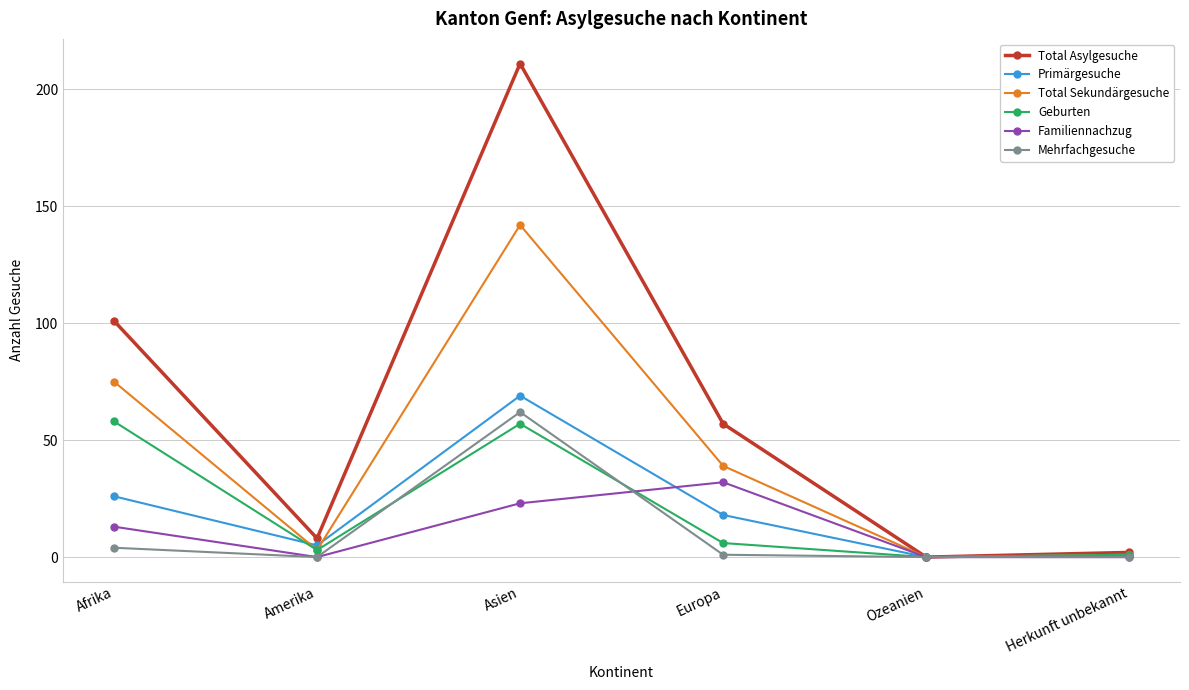

Reading right to left, list all the values displayed in this chart.

Total Asylgesuche: Herkunft unbekannt=2	Ozeanien=0	Europa=57	Asien=211	Amerika=8	Afrika=101
Primärgesuche: Herkunft unbekannt=1	Ozeanien=0	Europa=18	Asien=69	Amerika=5	Afrika=26
Total Sekundärgesuche: Herkunft unbekannt=1	Ozeanien=0	Europa=39	Asien=142	Amerika=3	Afrika=75
Geburten: Herkunft unbekannt=1	Ozeanien=0	Europa=6	Asien=57	Amerika=3	Afrika=58
Familiennachzug: Herkunft unbekannt=0	Ozeanien=0	Europa=32	Asien=23	Amerika=0	Afrika=13
Mehrfachgesuche: Herkunft unbekannt=0	Ozeanien=0	Europa=1	Asien=62	Amerika=0	Afrika=4